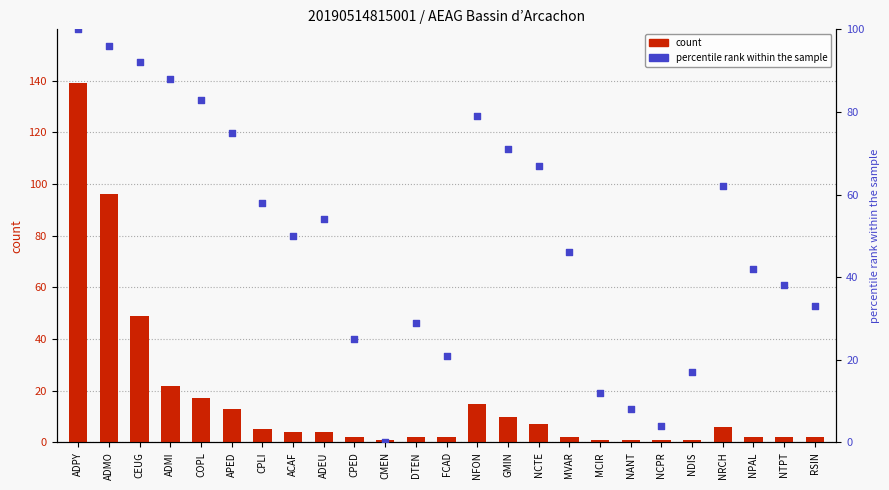

What are all the series names shown in the legend?

count, percentile rank within the sample